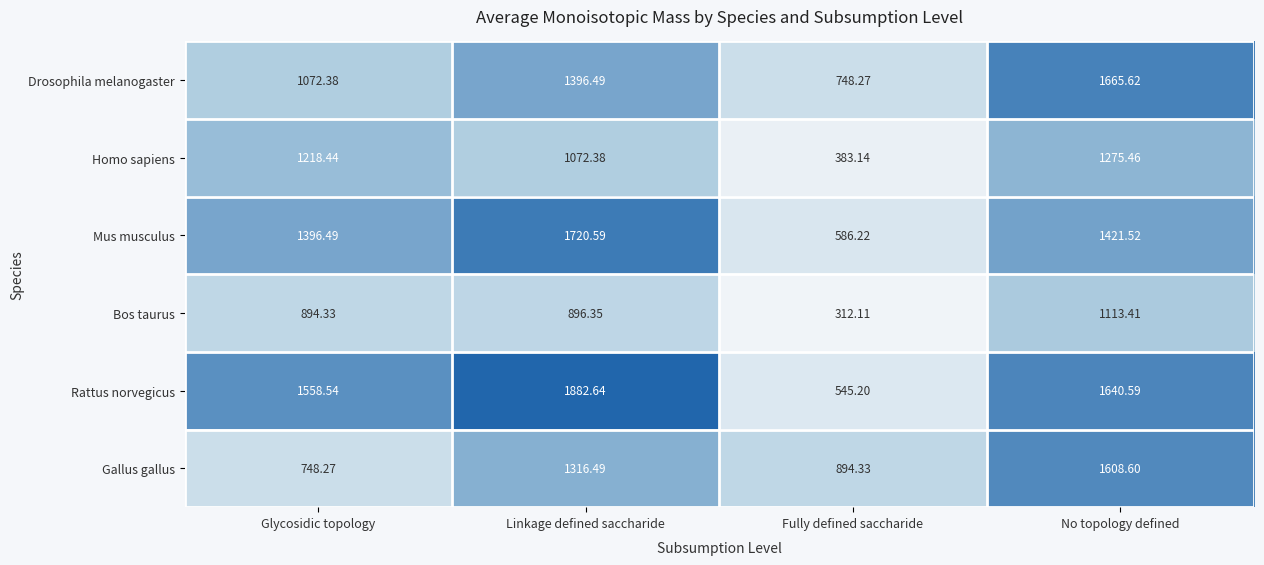

Is the value of Mus musculus at Glycosidic topology greater than the value of Gallus gallus at Fully defined saccharide?

Yes